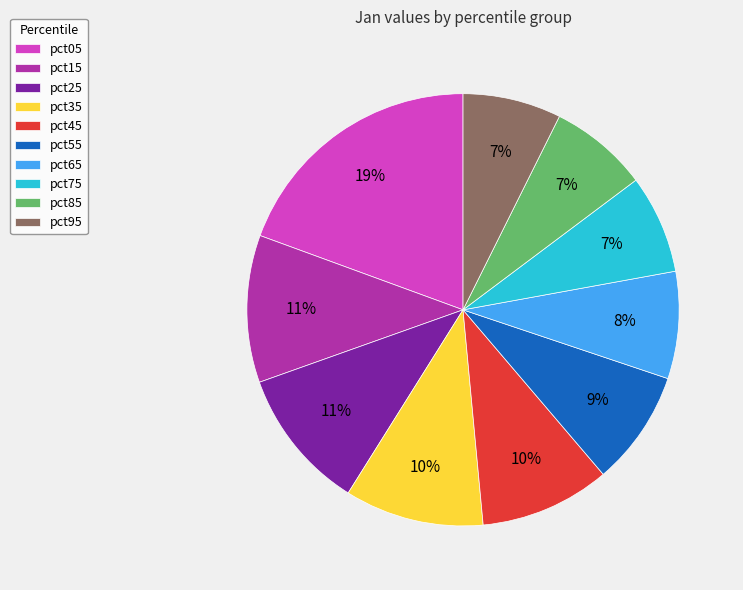

What percentage is the pct25 slice, to the nearest percent?

11%